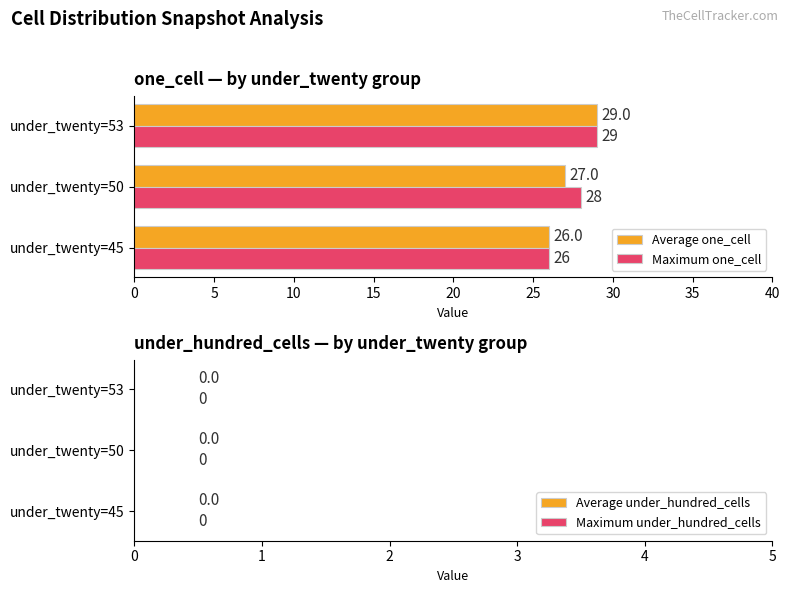

The value of Average one_cell at under_twenty=53 is 18. True or false?

False